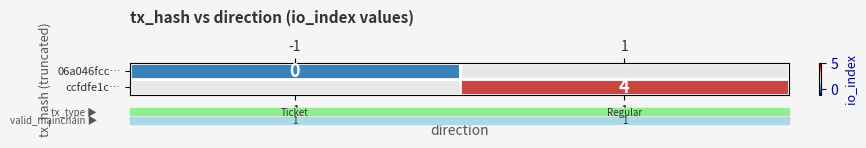

Is it true that ccfdfe1c… equals 2 at 1?

False